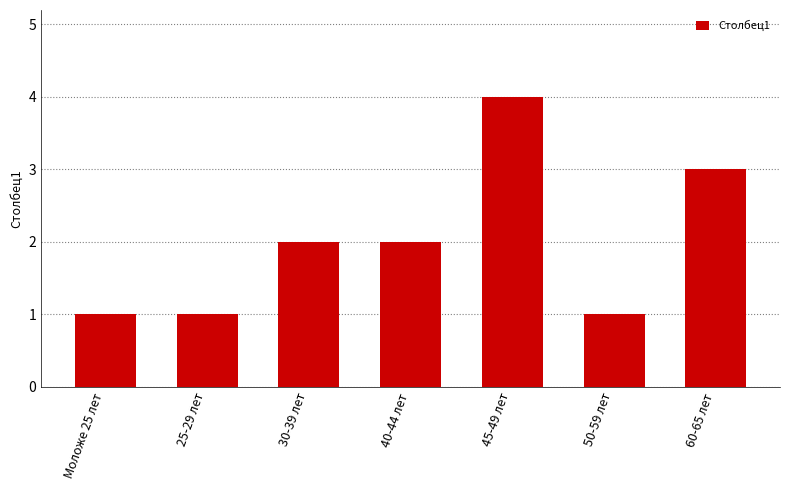

Approximately how many times larger is the value at 40-44 лет compared to 50-59 лет?

2.0